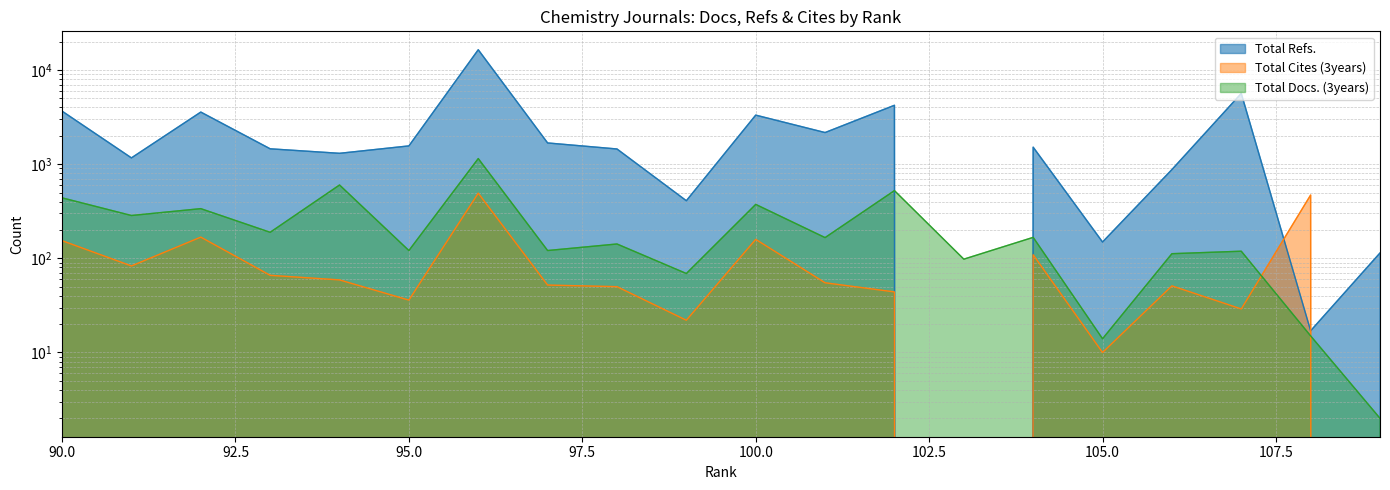

What is the sum of the Total Docs. (3years) values at 92 and 98?

479